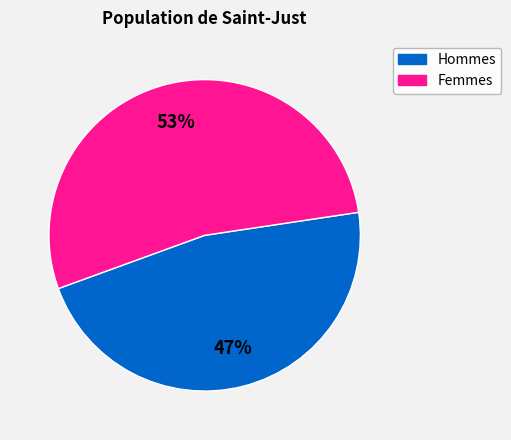

How many segments does this pie chart have?

2